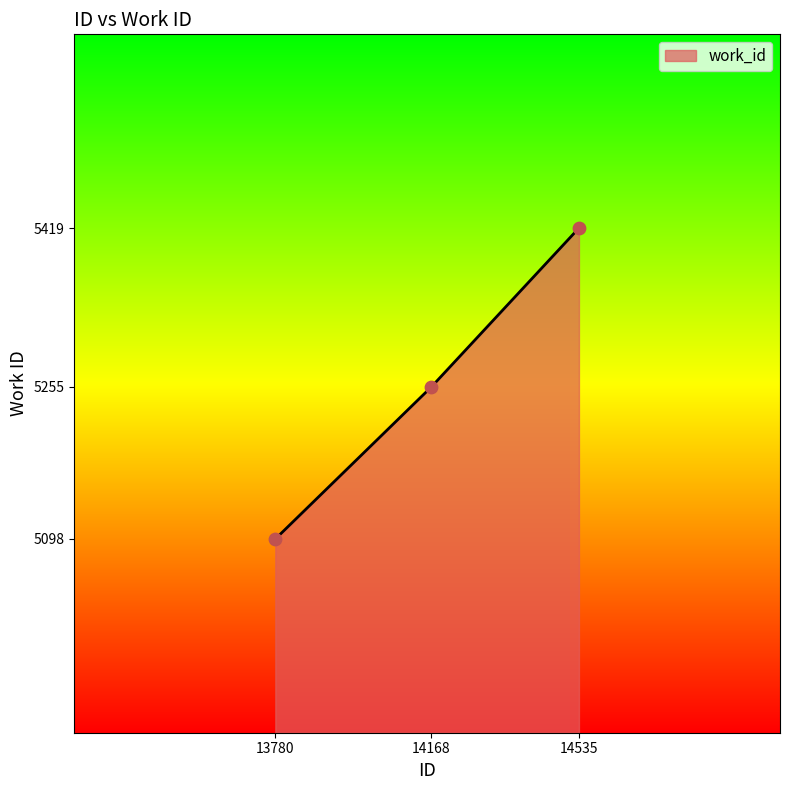

Between 14535 and 14168, which is larger?

14535